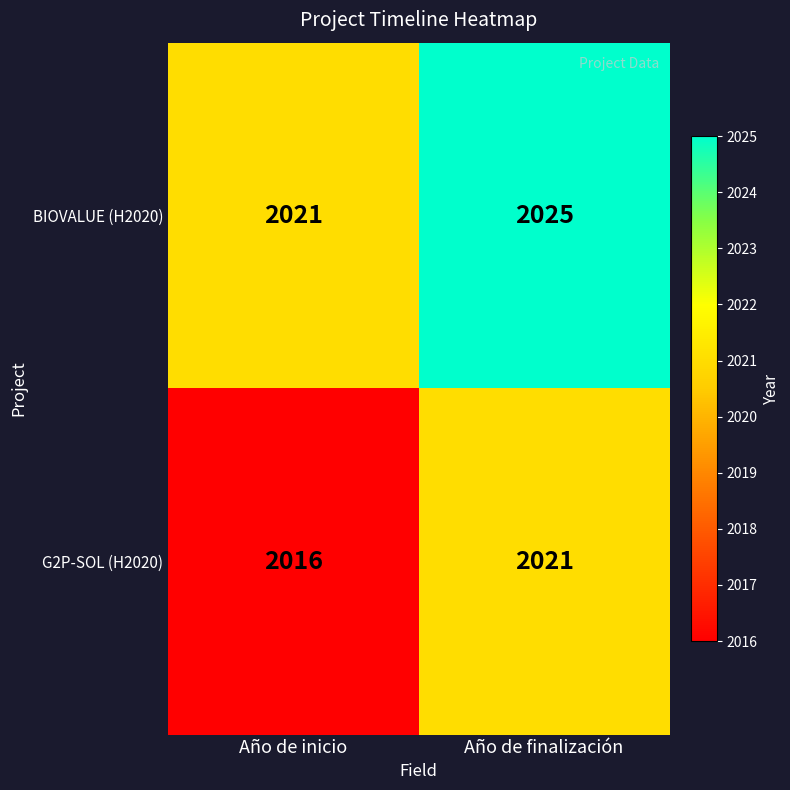

Where is G2P-SOL (H2020) nearest to the value 2018?

Año de inicio